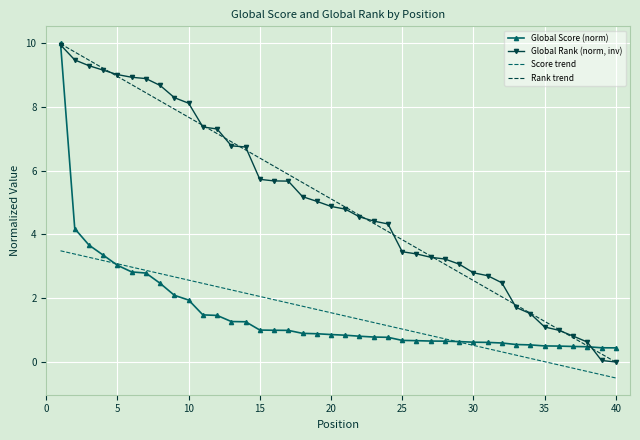

What is the highest value of the Global Rank (norm, inv) series?

9.9